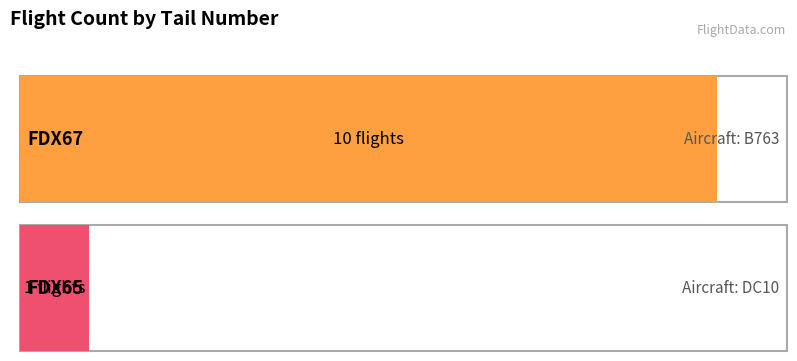

How many categories are shown in the chart?

2